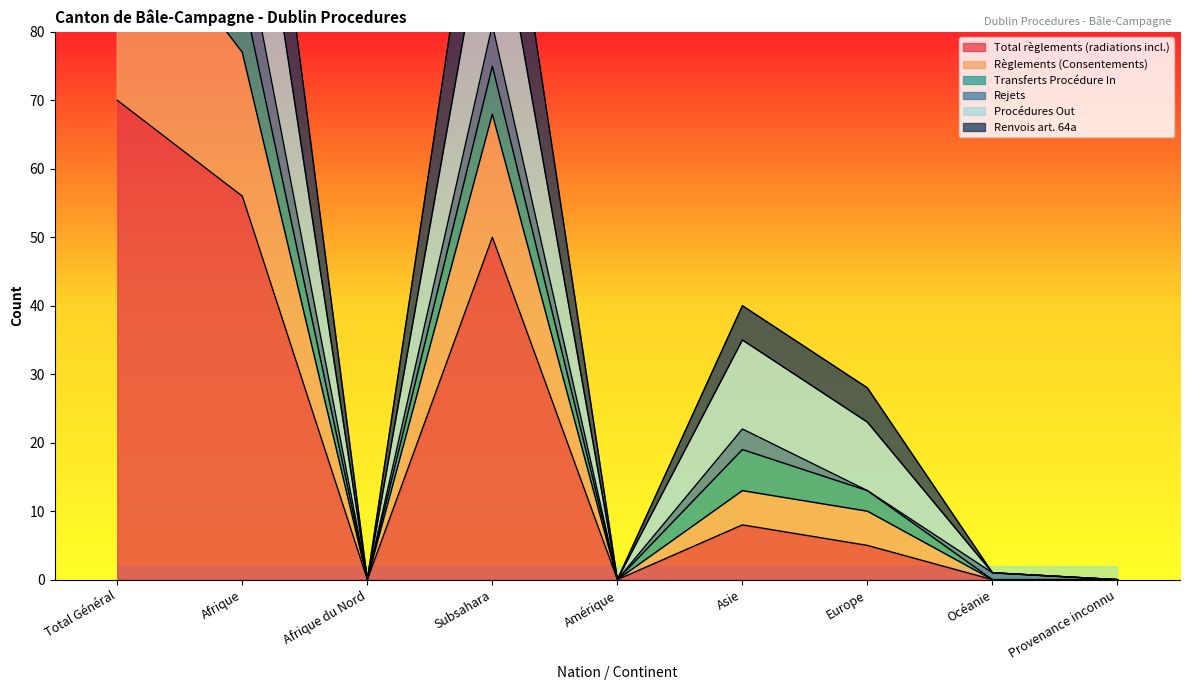

True or false: Règlements (Consentements) and Total règlements (radiations incl.) intersect in this chart.

False